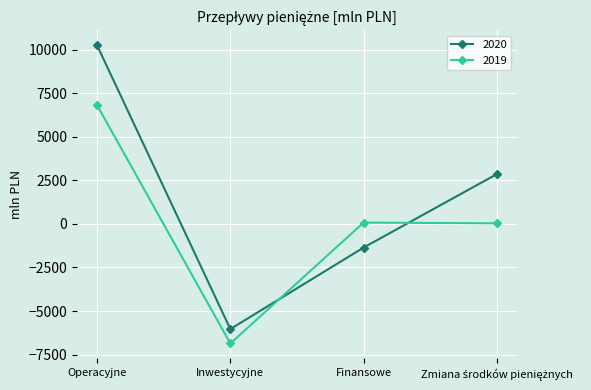

What is the label of the 3rd point from the right?

Inwestycyjne